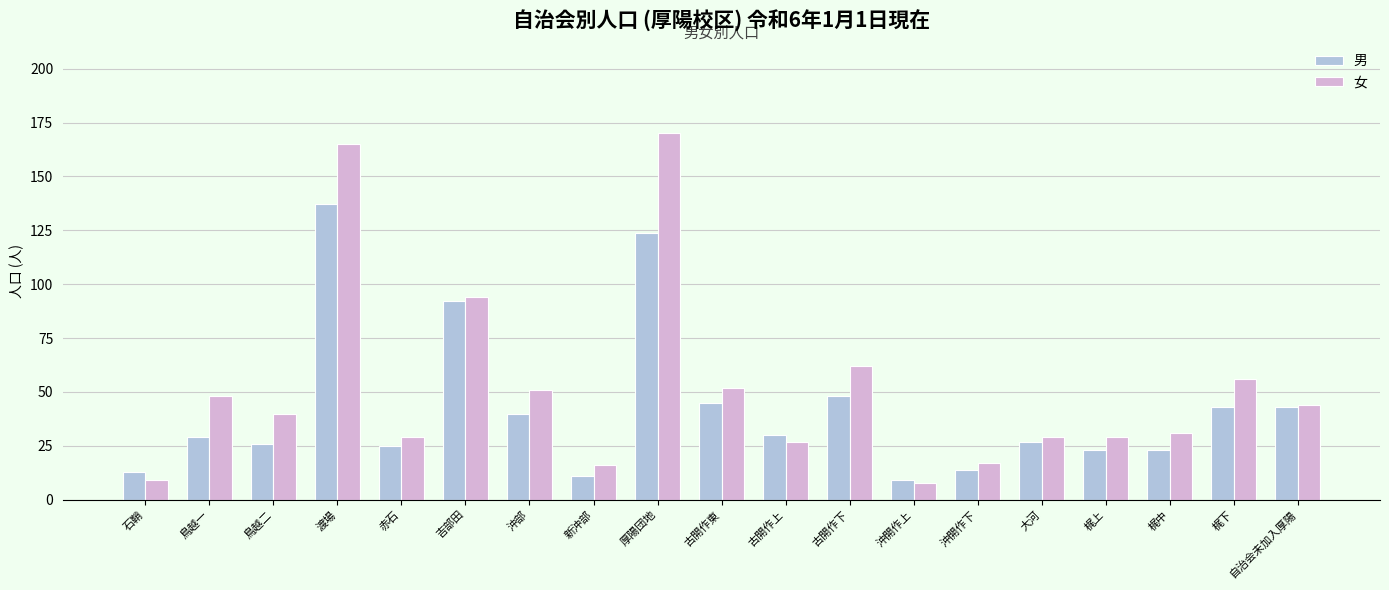

At which category is the sum across all series the highest?

渡場